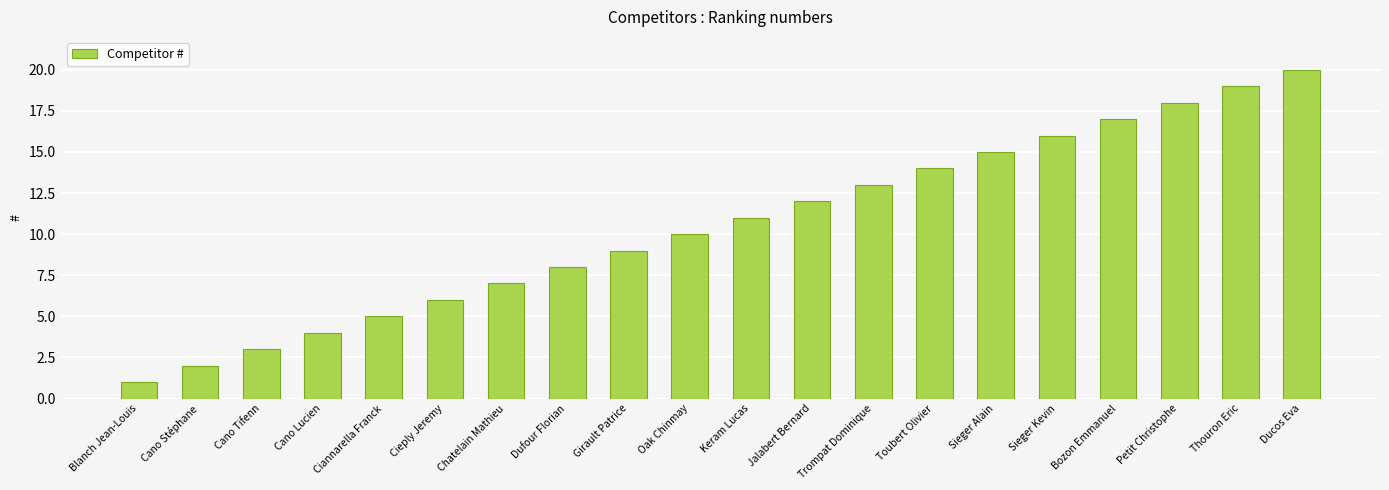

What is the value of the 19th bar from the left?

19